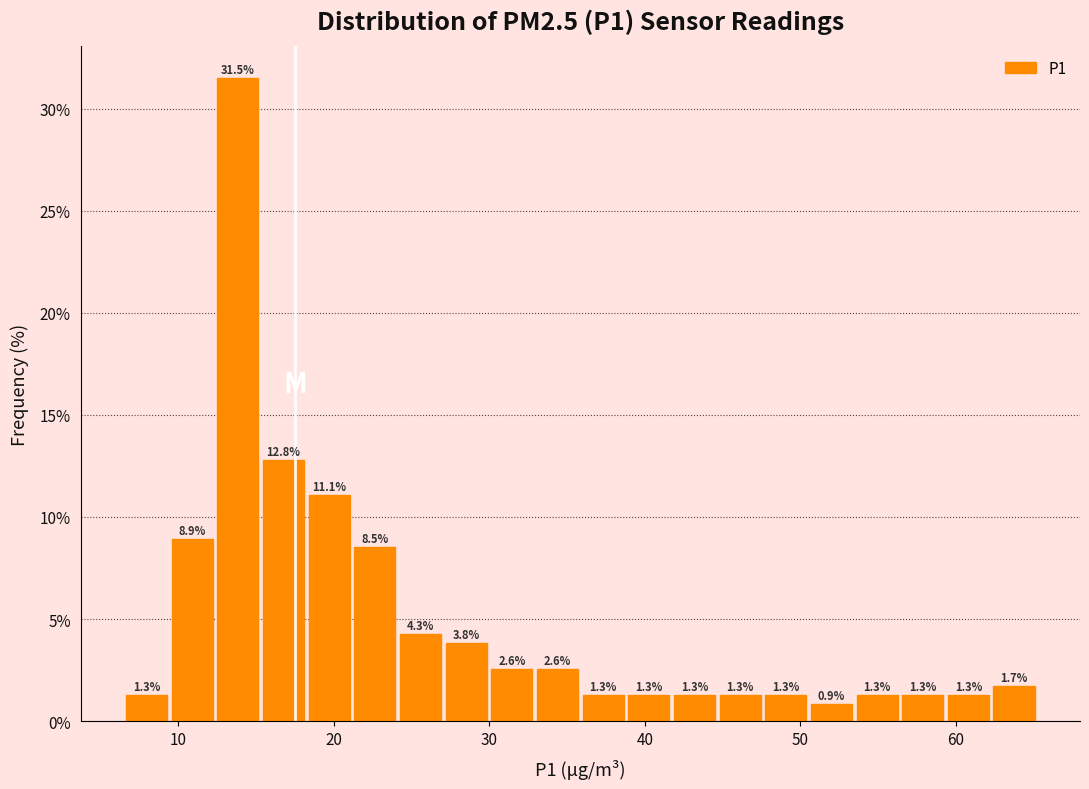

Around what value on the x-axis is the tallest bar? Give the approximate position of its centre, as read against the axis.

14